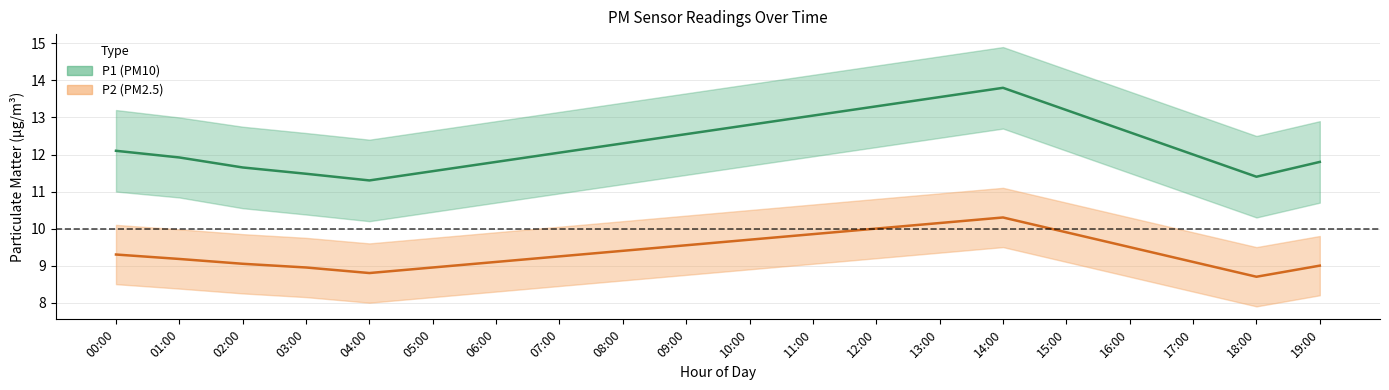

Rank the series at 07:00 from lowest to highest value.

P2_lower, P2, P2_upper, P1_lower, P1, P1_upper